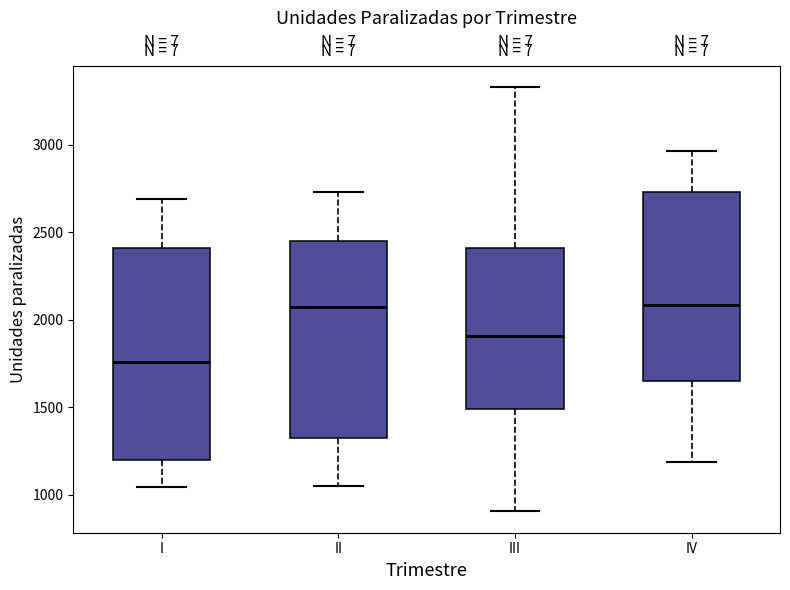

Where is the upper edge of the box for III on the y-axis? The values are not printed on the chart, so give them approximately, as read against the axis.

2400